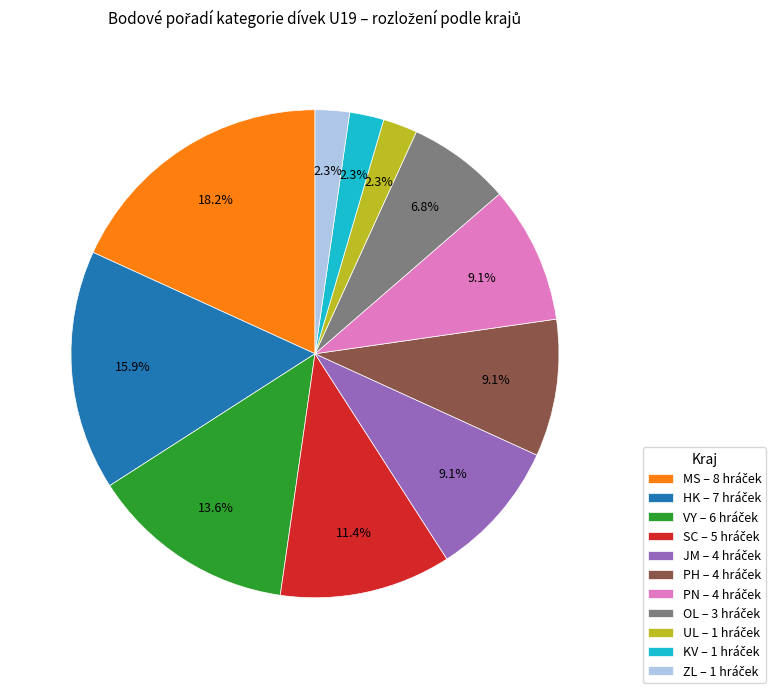

How many slices are in this pie chart?

11